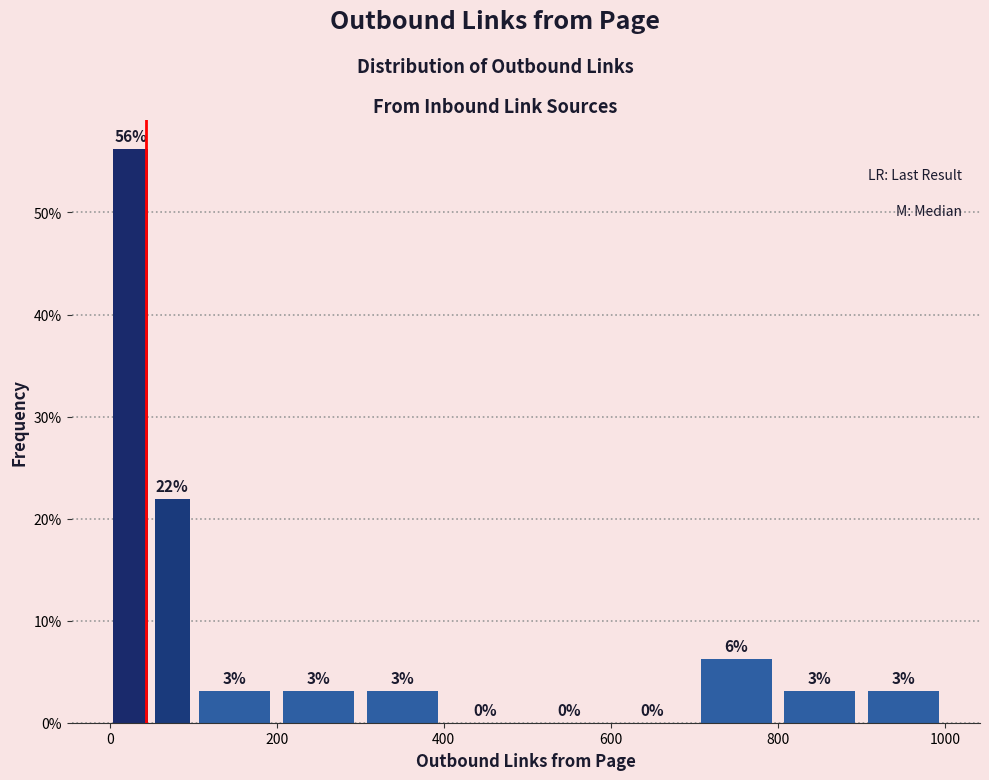

Read against the x-axis, roughly where is the centre of the tallest bar?

20